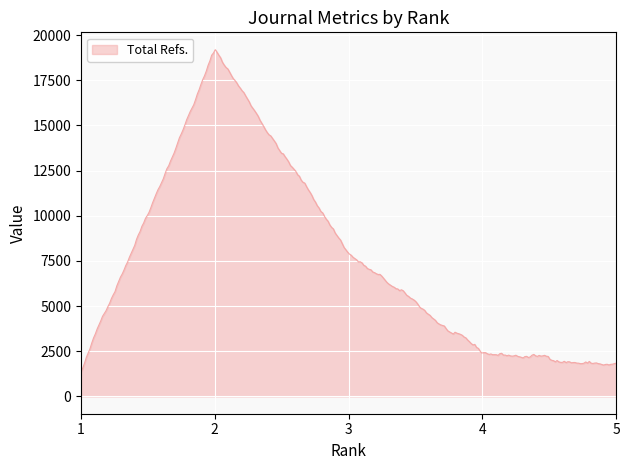

What is the maximum value shown in the chart?

19189.6